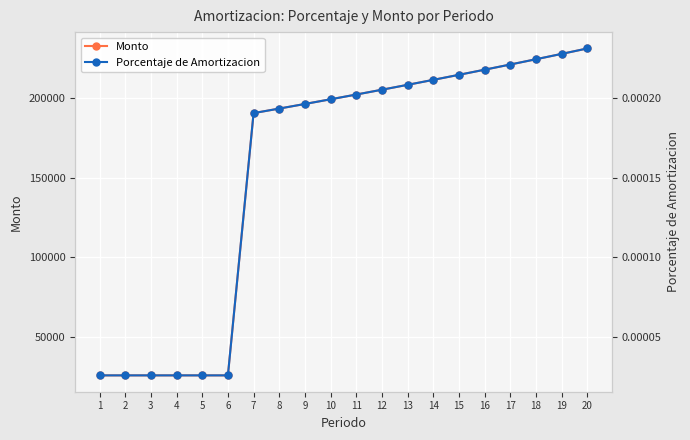

Which series changed the most between 12 and 19?

Monto